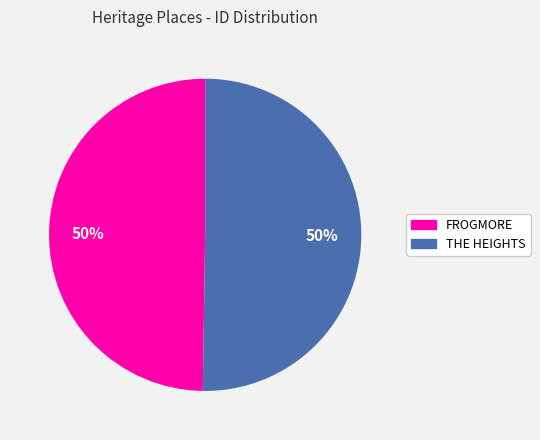

What percentage is the FROGMORE slice, to the nearest percent?

50%